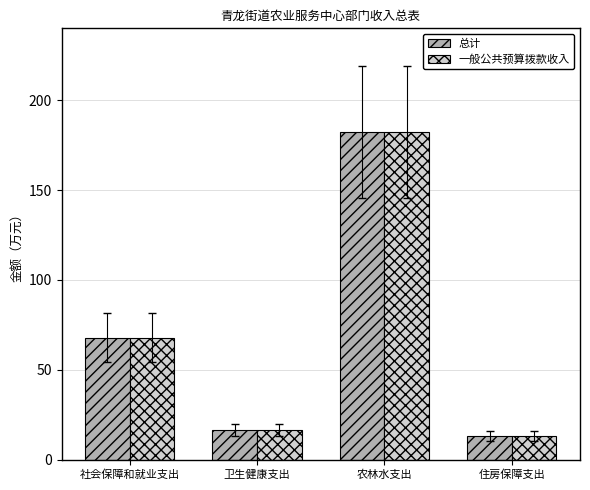

Rank the categories by 总计 value from lowest to highest.

住房保障支出, 卫生健康支出, 社会保障和就业支出, 农林水支出